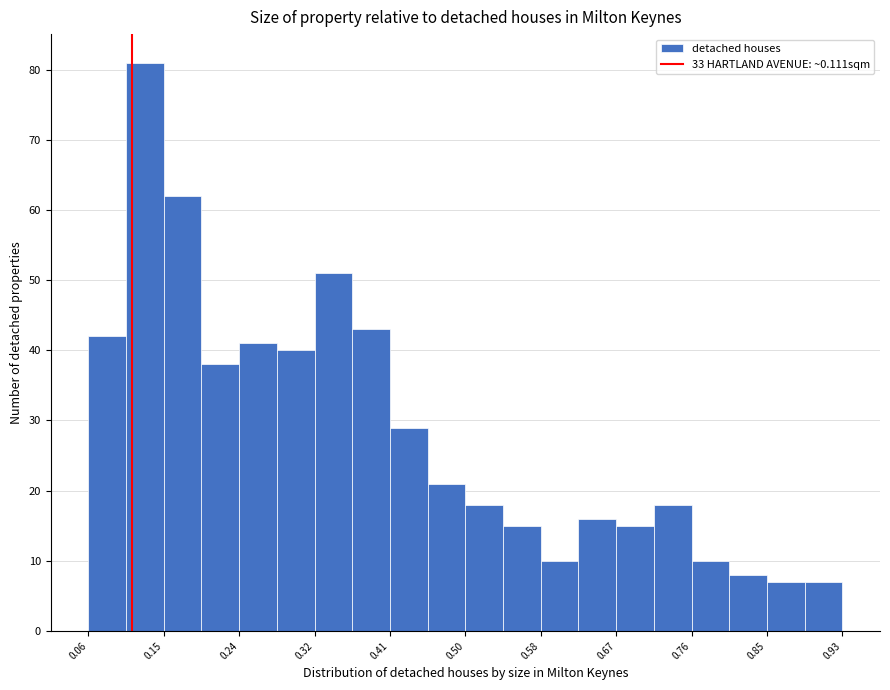

What is the height of the bar covering 0.37 to 0.41 on the x-axis? Neither the bar edges nor the heights are printed on the chart, so give them approximately, as read against the axes.

43